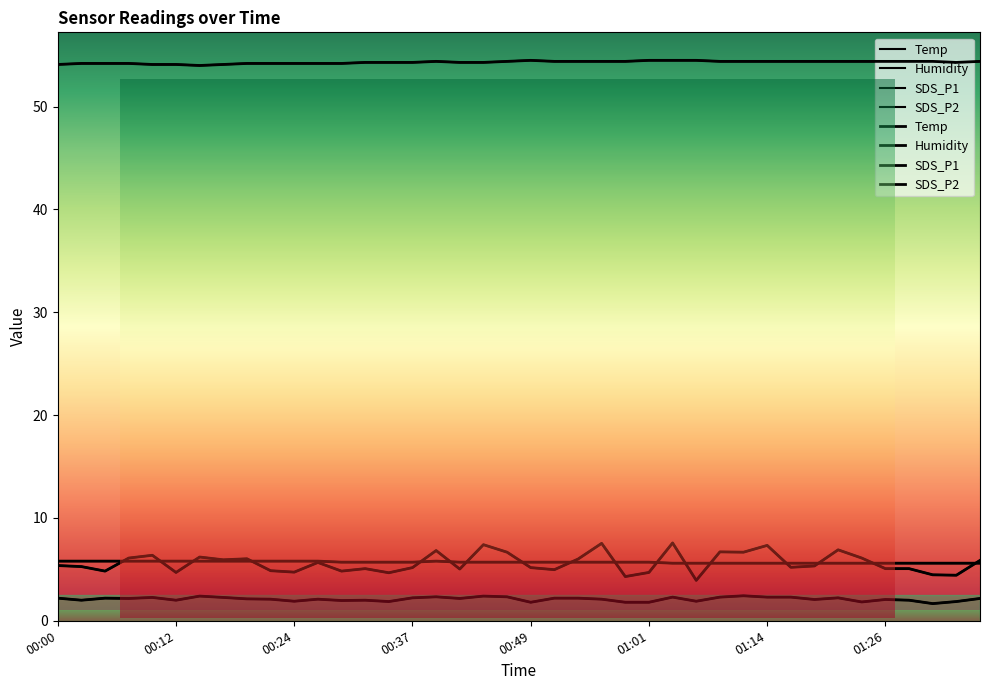

Rank the series at 01:16 from lowest to highest value.

SDS_P2, SDS_P1, Temp, Humidity